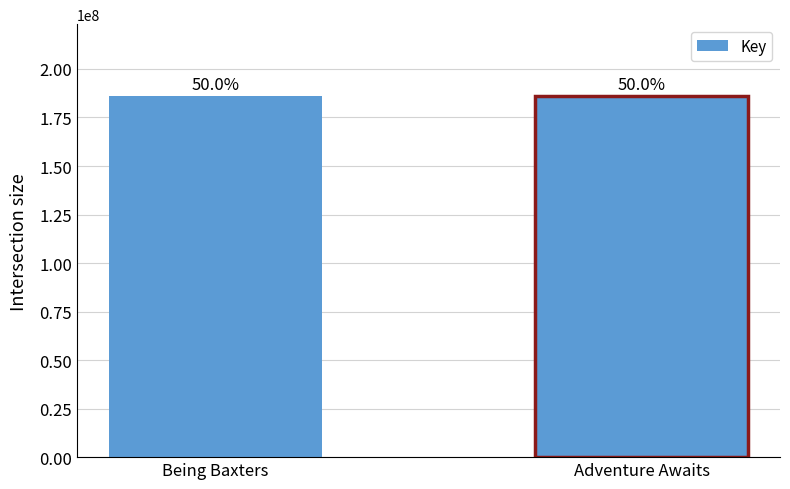

Rank the categories by value from lowest to highest.

Adventure Awaits, Being Baxters